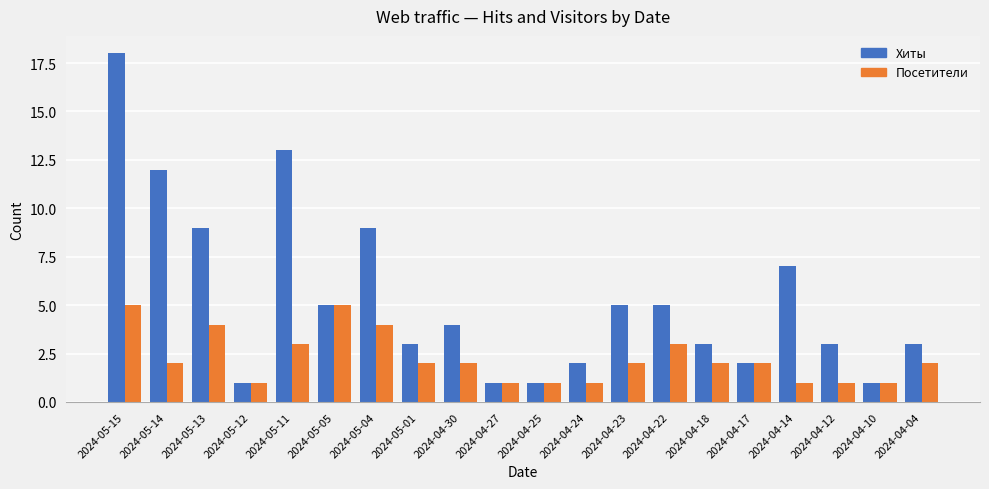

Where does the Посетители series first go above 2?

2024-05-15